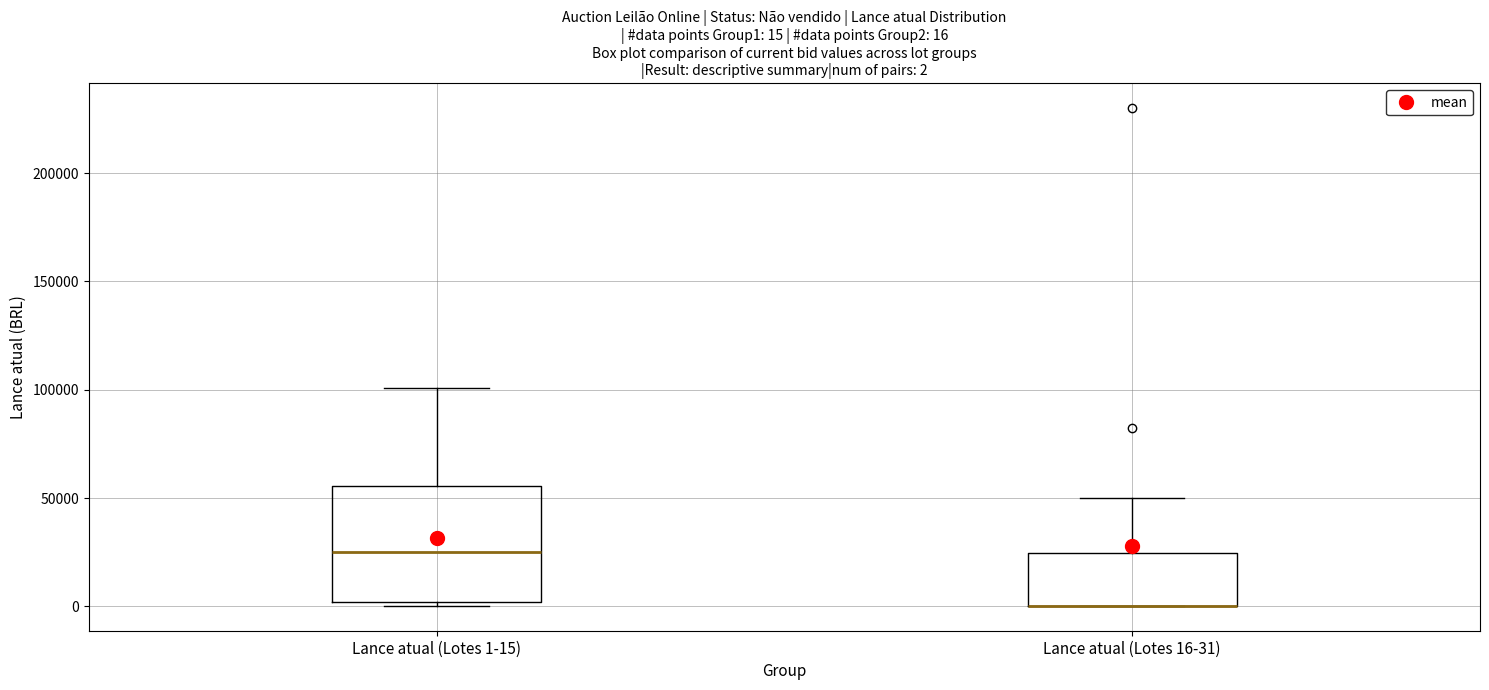

Which box is the tallest, from its lower edge to its upper edge?

Lance atual (Lotes 1-15)